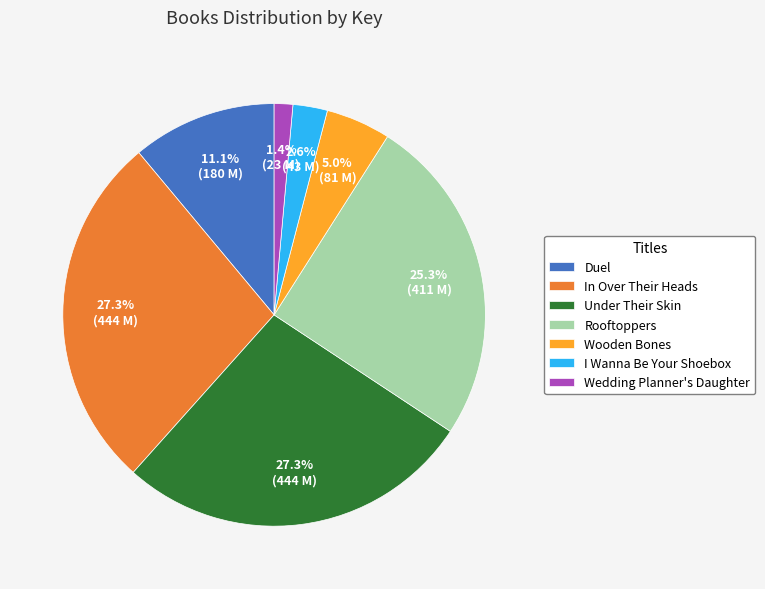

Which has a higher value, Duel or Wooden Bones?

Duel